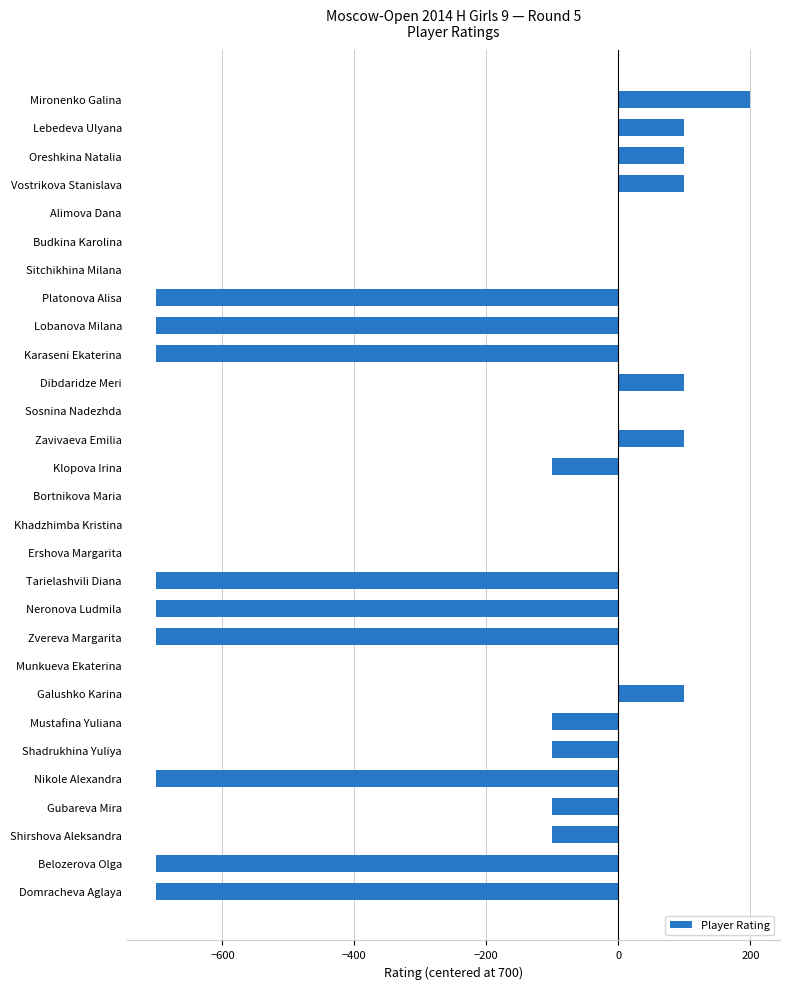

What is the greatest value displayed?

200